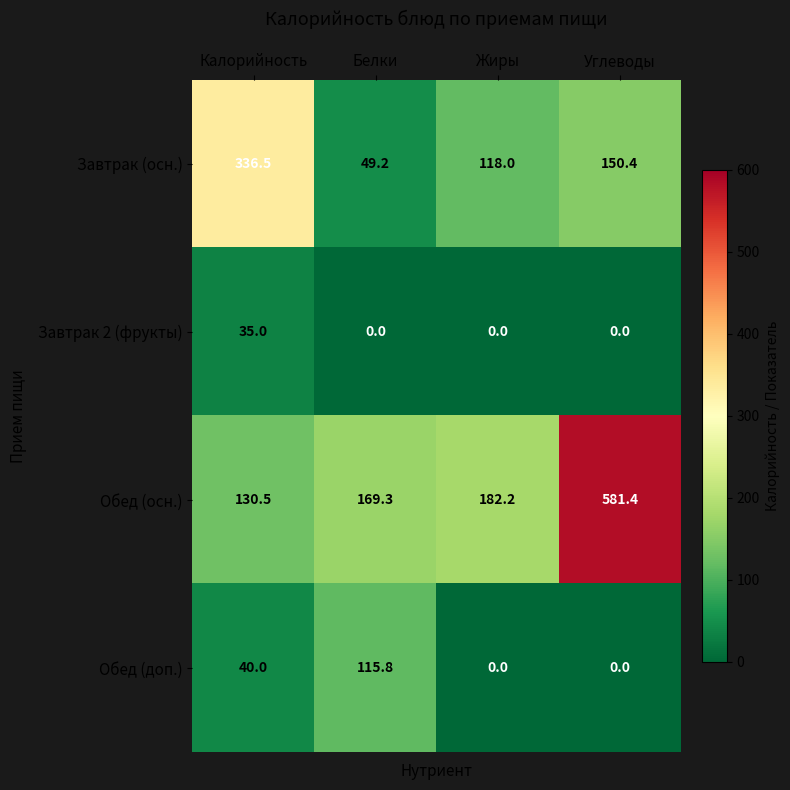

What is the difference between the Завтрак (осн.) values at Углеводы and Жиры?

32.4